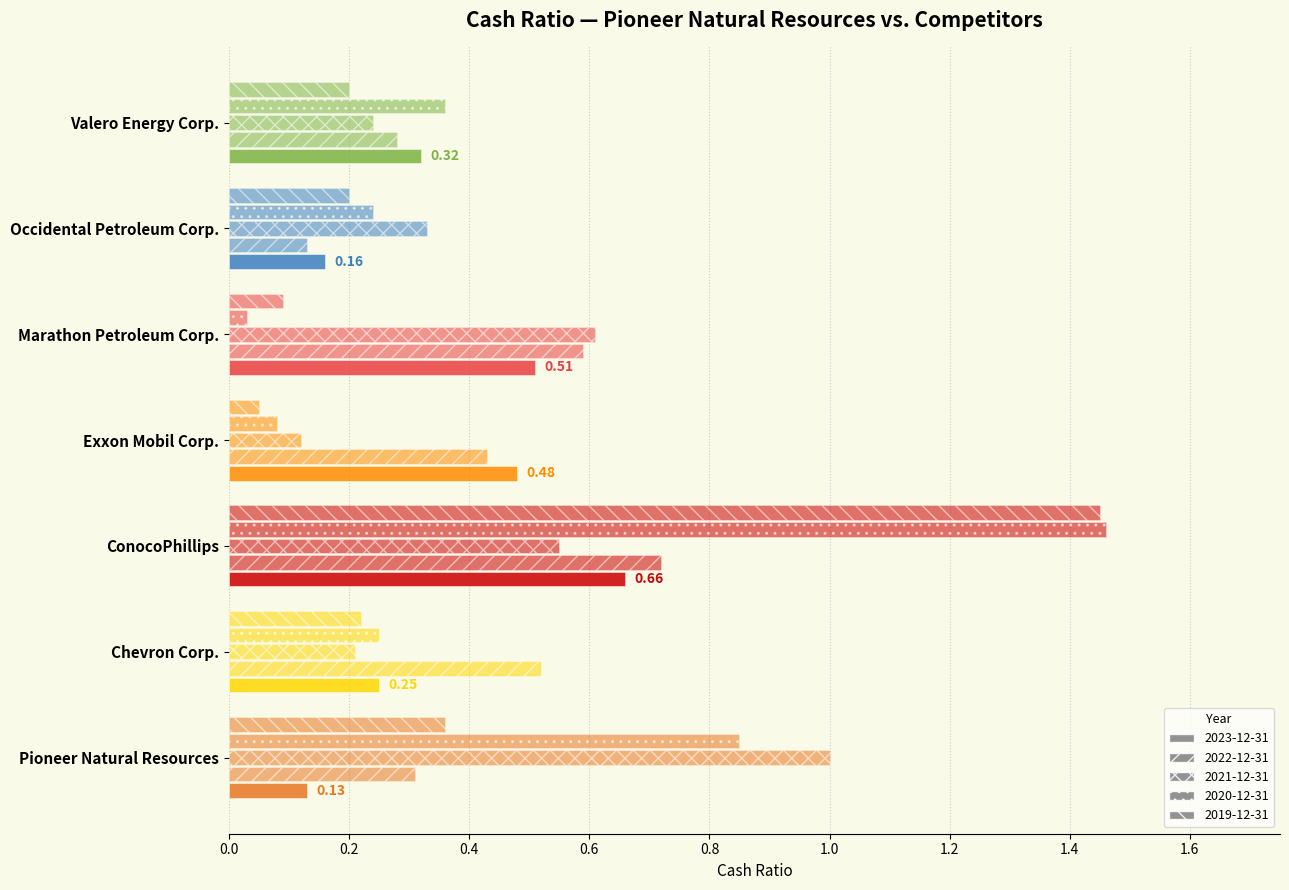

How many series are shown in this chart?

5